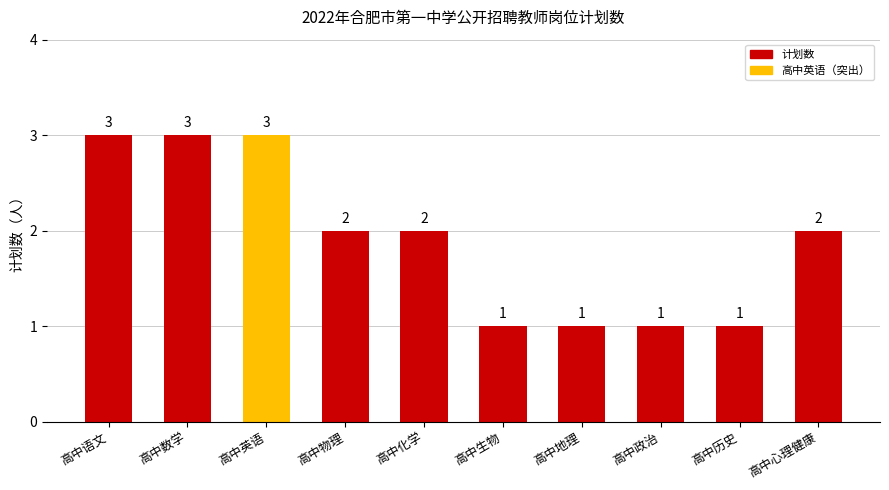

Reading left to right, extract all data points from this chart.

高中语文=3	高中数学=3	高中英语=3	高中物理=2	高中化学=2	高中生物=1	高中地理=1	高中政治=1	高中历史=1	高中心理健康=2